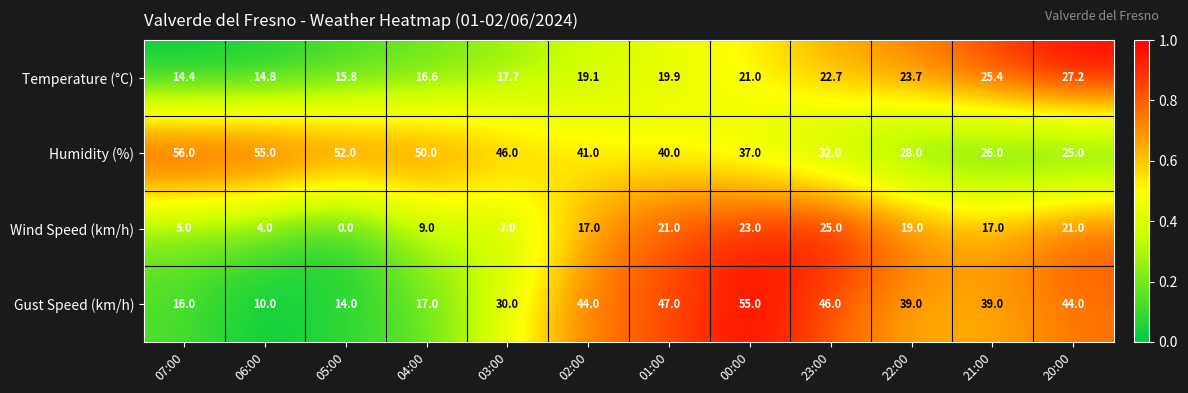

Which label corresponds to the smallest value in the chart?

05:00